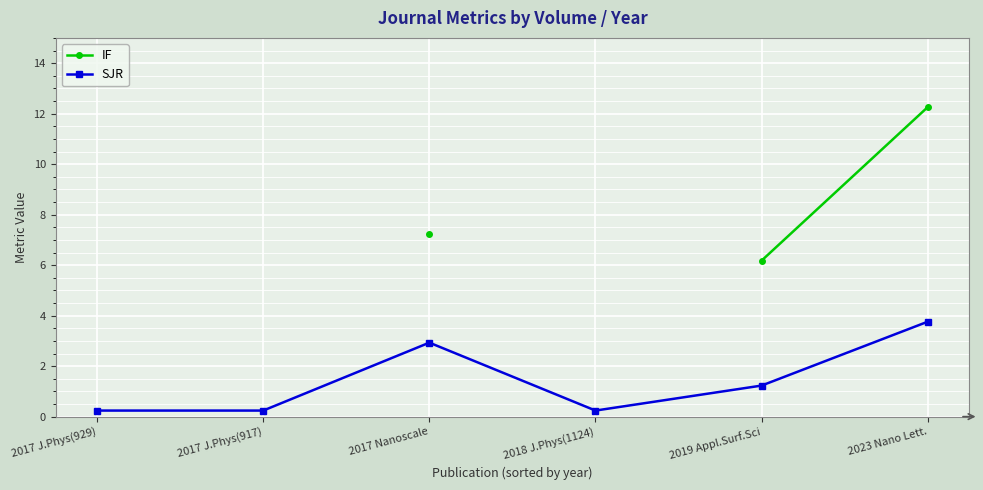

What are all the series names shown in the legend?

IF, SJR